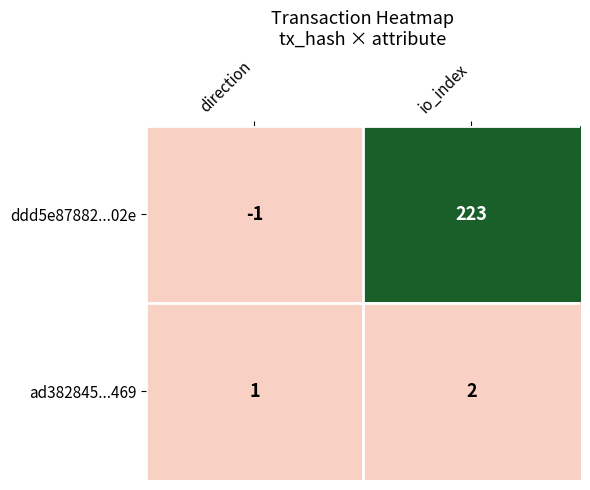

Which category has the highest value in the ddd5e87882...02e series?

io_index